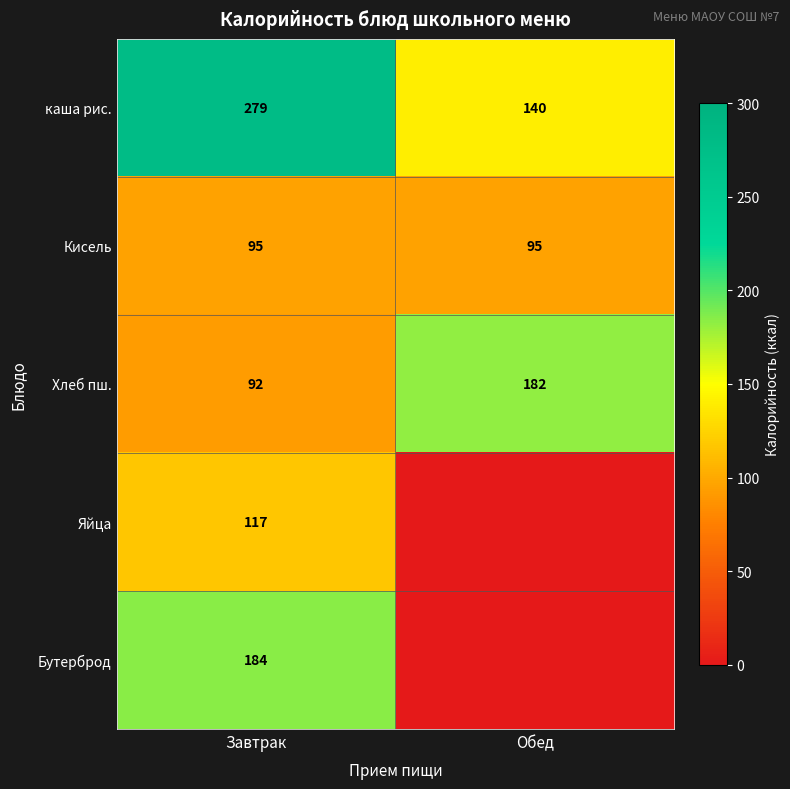

What is the total value across all series at Завтрак?

767